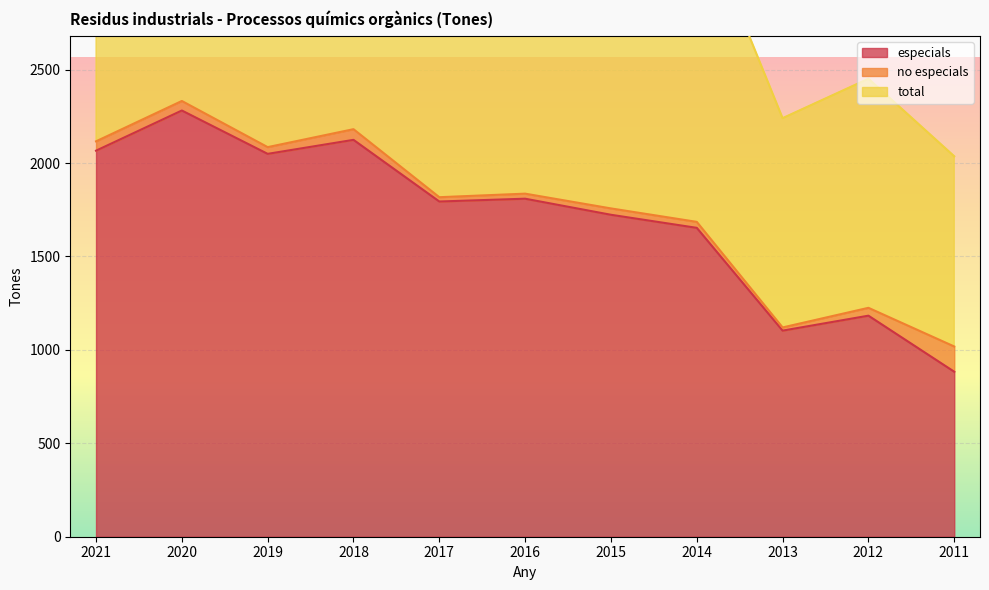

Where is the first local maximum for total?

2020